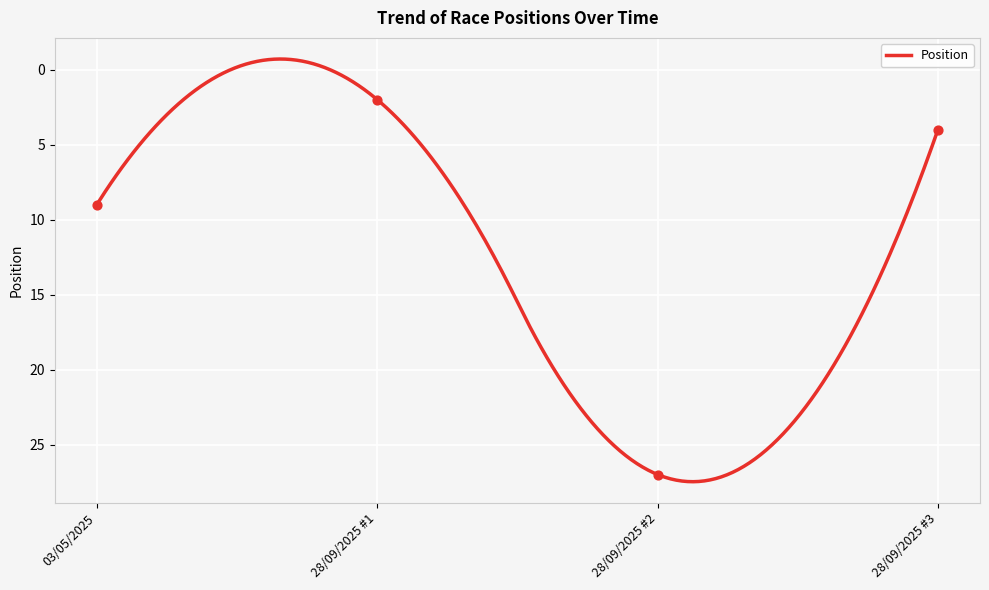

What is the change in value from 28/09/2025 #1 to 28/09/2025 #3?

+2